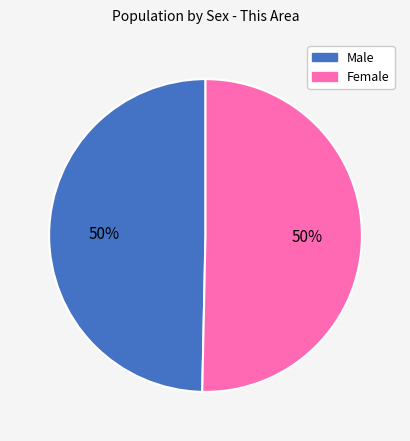

How many slices are in this pie chart?

2